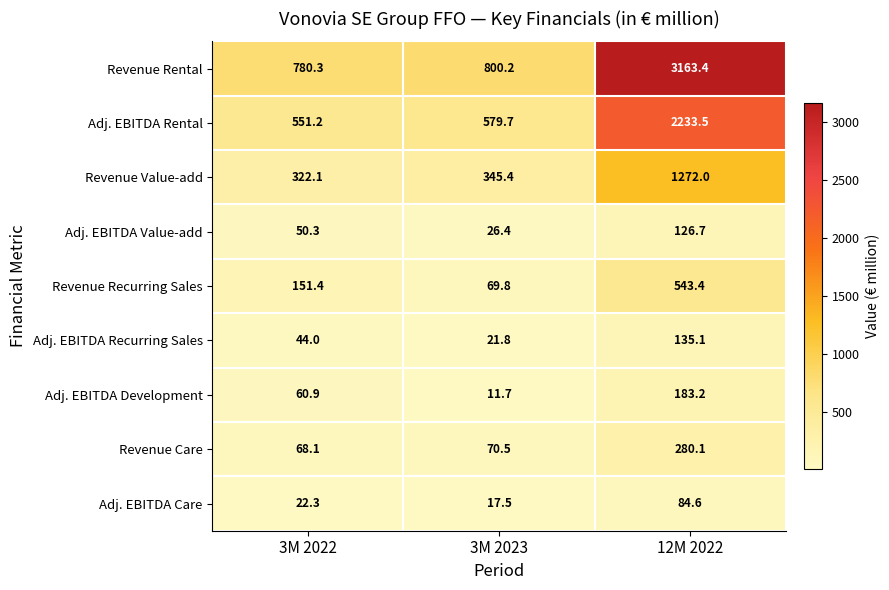

What is the minimum value shown in the chart?

11.7